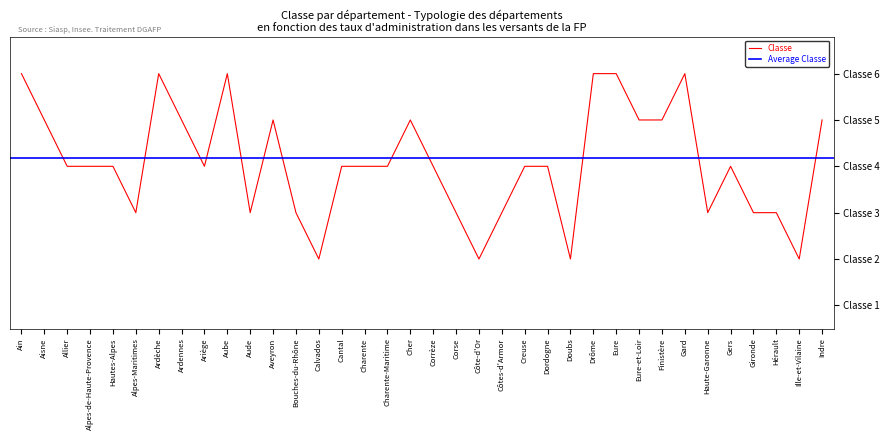

Reading left to right, list all the values displayed in this chart.

6	5	4	4	4	3	6	5	4	6	3	5	3	2	4	4	4	5	4	3	2	3	4	4	2	6	6	5	5	6	3	4	3	3	2	5